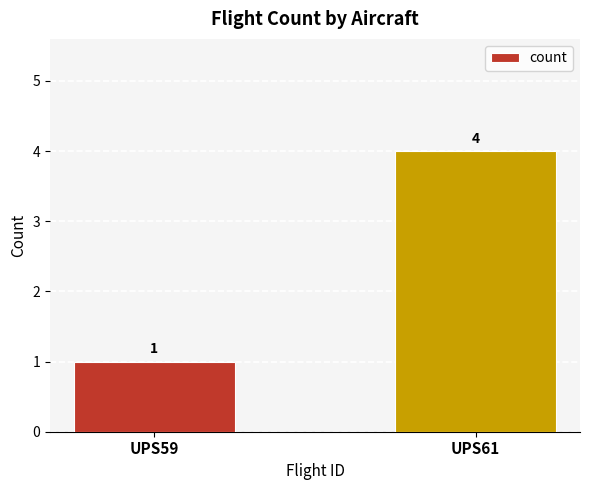

Which has a higher value, UPS59 or UPS61?

UPS61